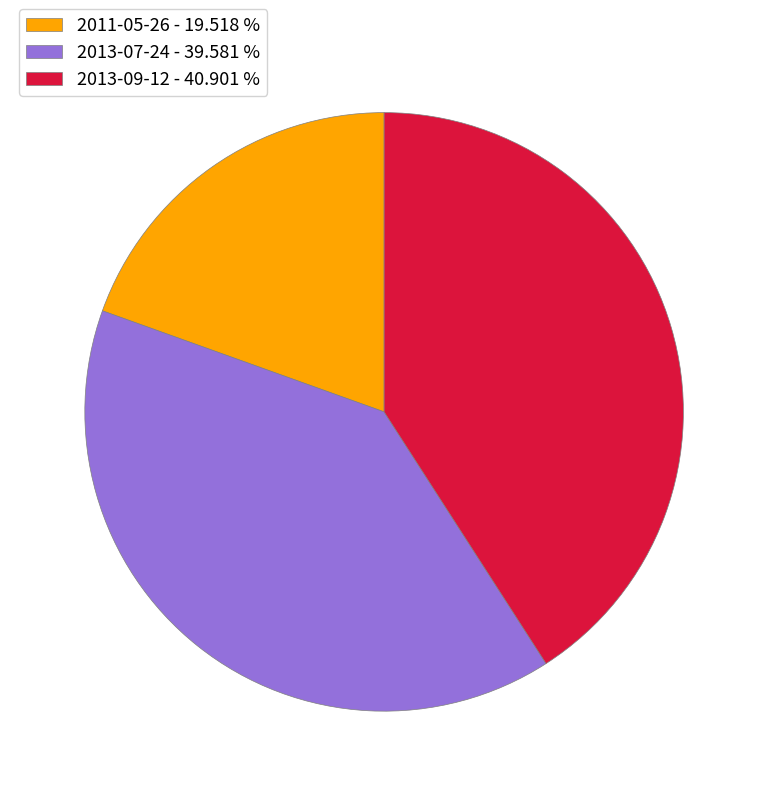

Combined, do 2011-05-26 - 19.518 % and 2013-07-24 - 39.581 % account for over 50%?

Yes